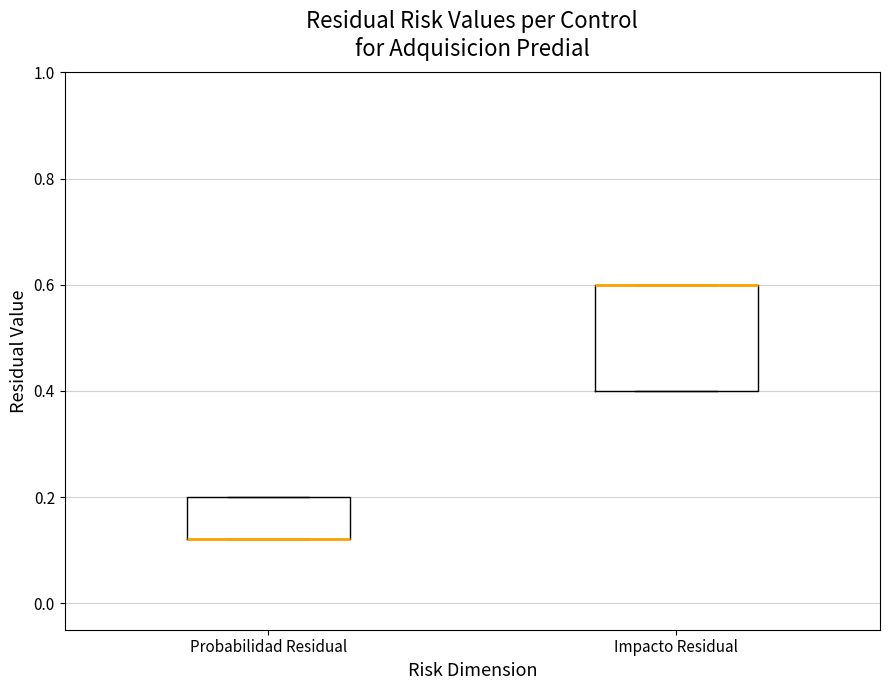

Where is the lower edge of the box for Probabilidad Residual on the y-axis? The values are not printed on the chart, so give them approximately, as read against the axis.

0.12